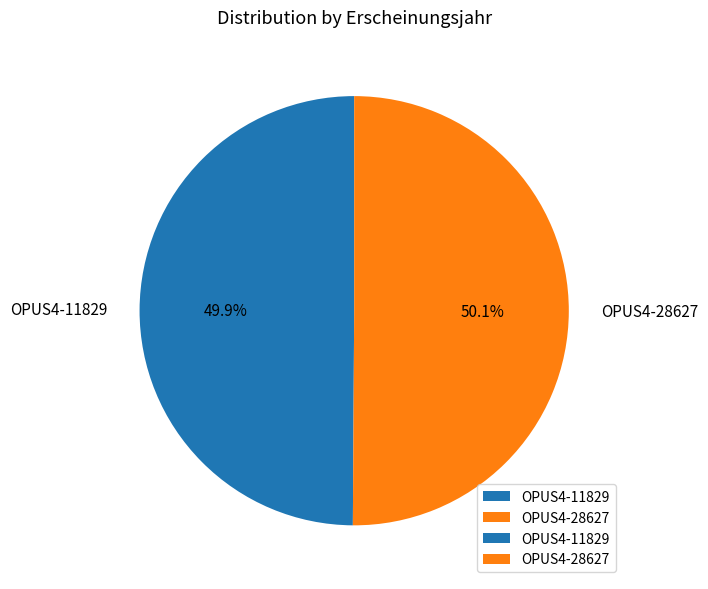

To the nearest percent, what is the average slice percentage?

50%